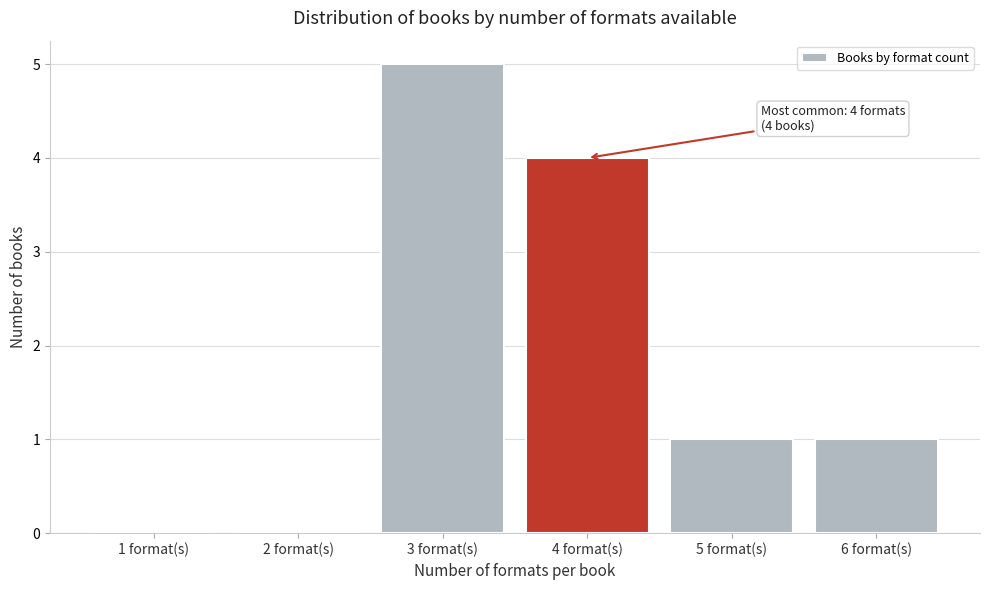

Reading left to right, extract all data points from this chart.

1 format(s)=0	2 format(s)=0	3 format(s)=5	4 format(s)=4	5 format(s)=1	6 format(s)=1